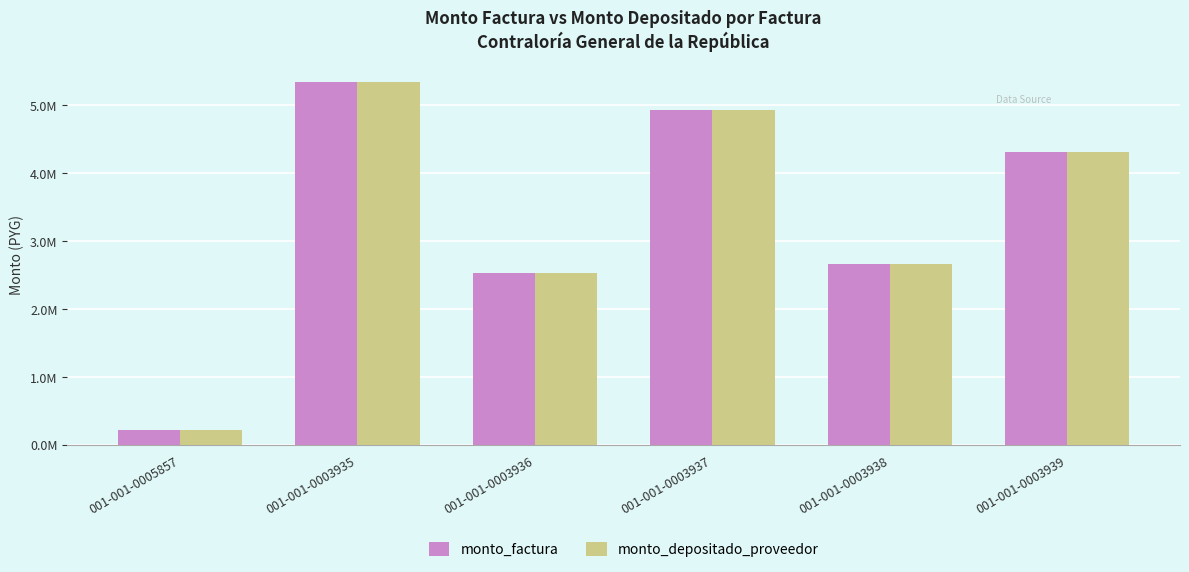

Does the chart contain stacked bars?

No